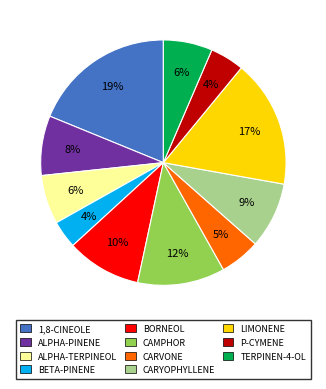

Approximately how many times larger is the value at CARVONE compared to P-CYMENE?

1.2